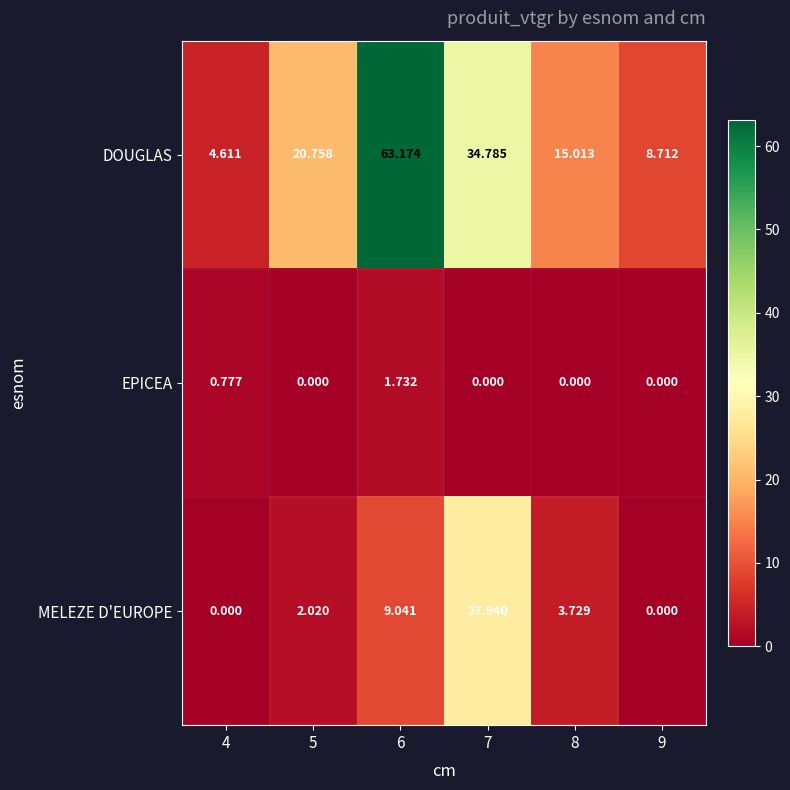

Which series has the largest total across all categories?

DOUGLAS